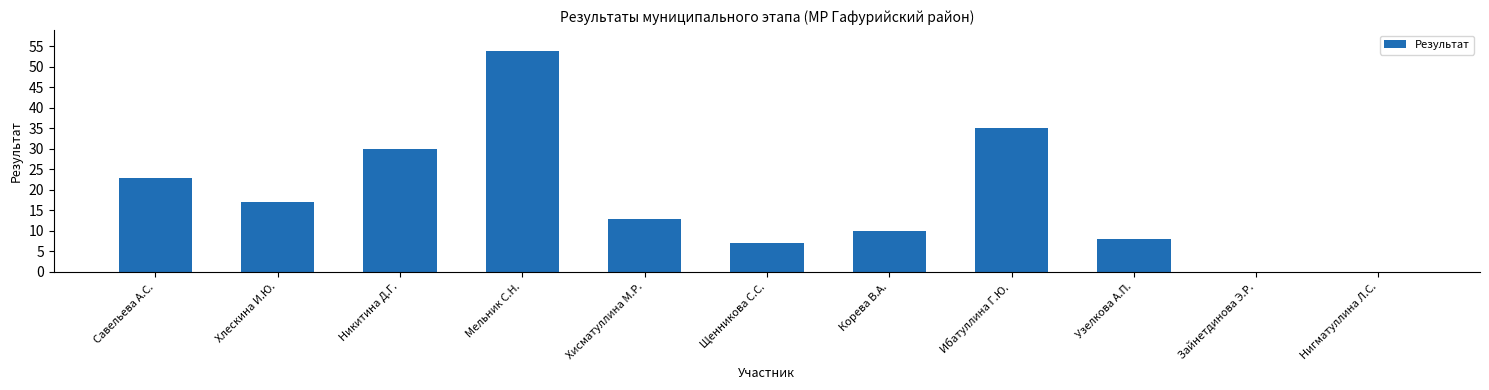

Between Ибатуллина Г.Ю. and Хлескина И.Ю., which is larger?

Ибатуллина Г.Ю.